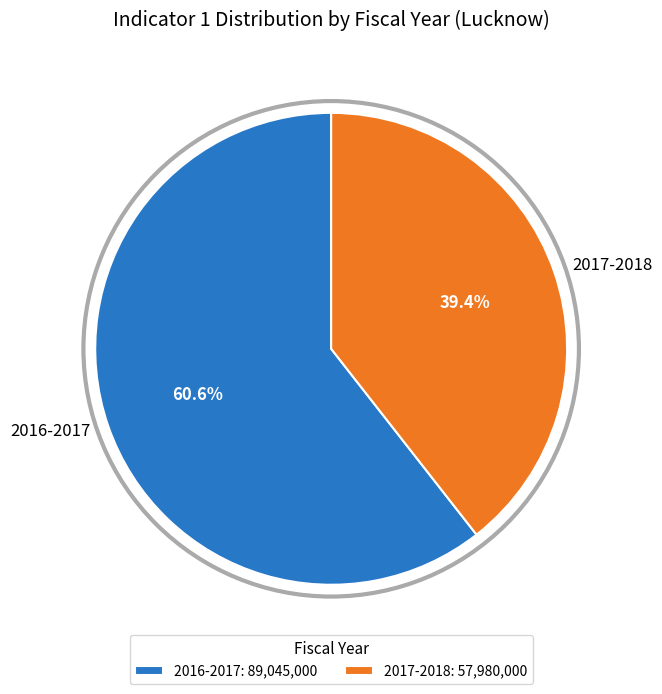

Is the sum of 2017-2018 and 2016-2017 greater than half?

Yes